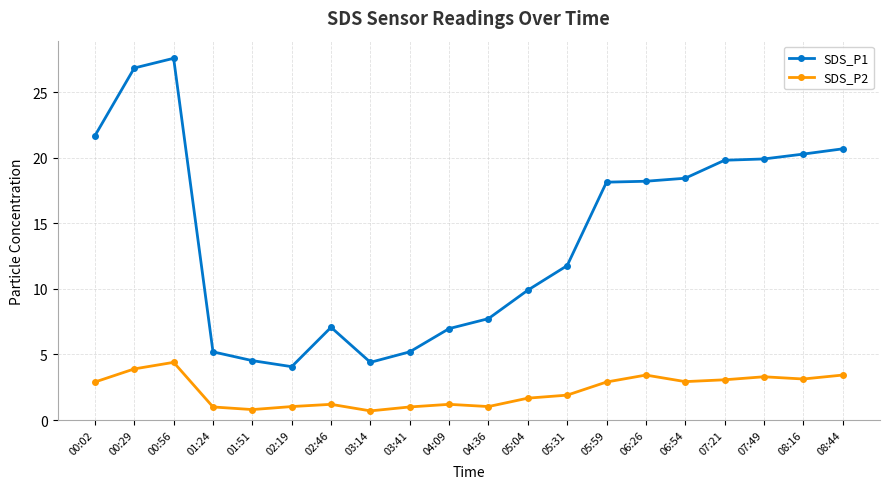

Which category has the highest value in the SDS_P1 series?

00:56